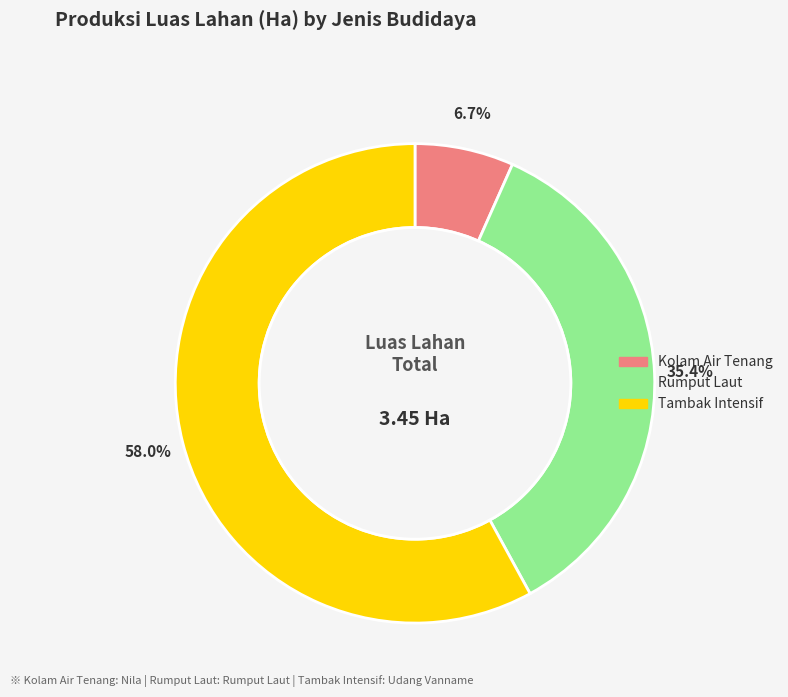

What is the largest slice in the pie chart?

Tambak Intensif